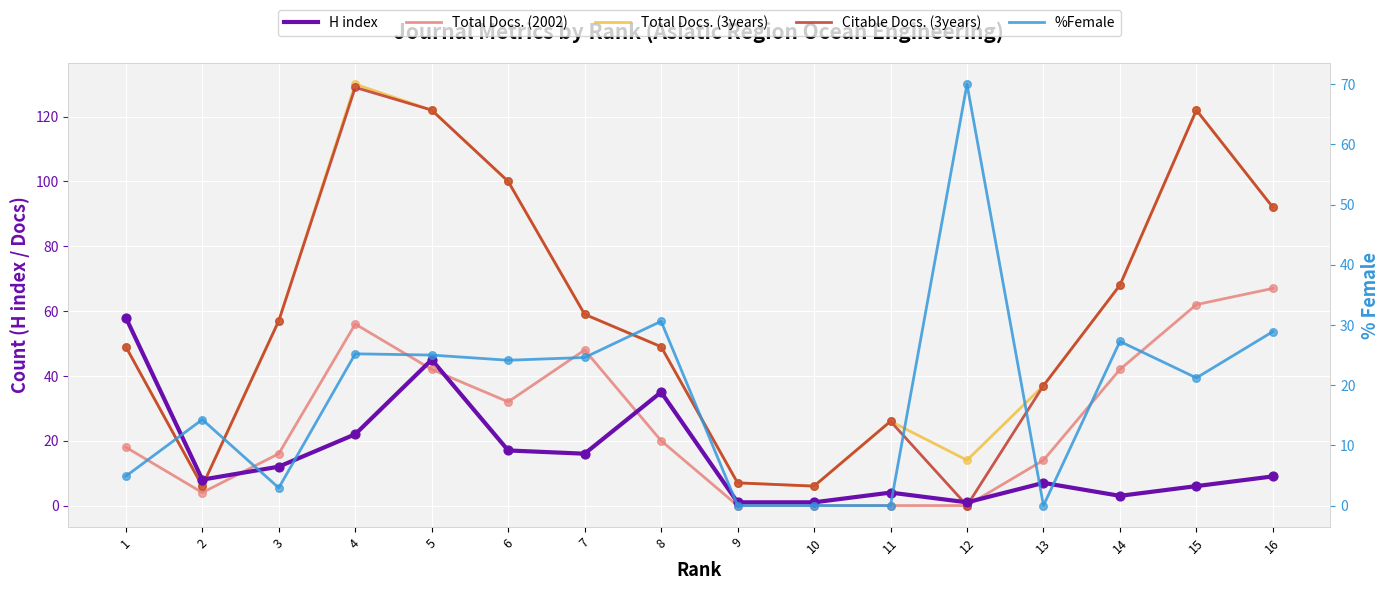

At how many categories does at least one series exceed 73?

5